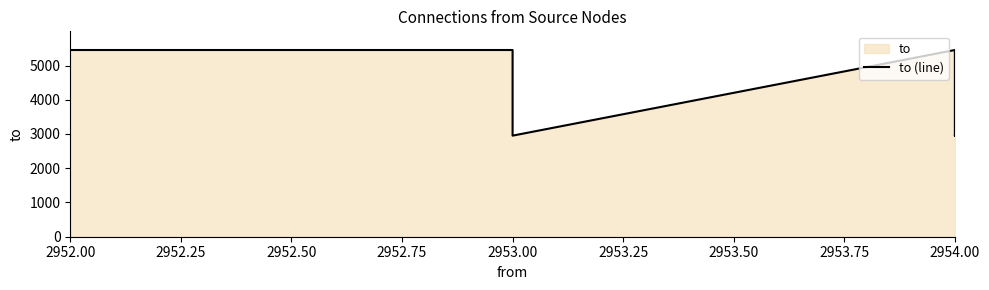

What is the average value?

4203